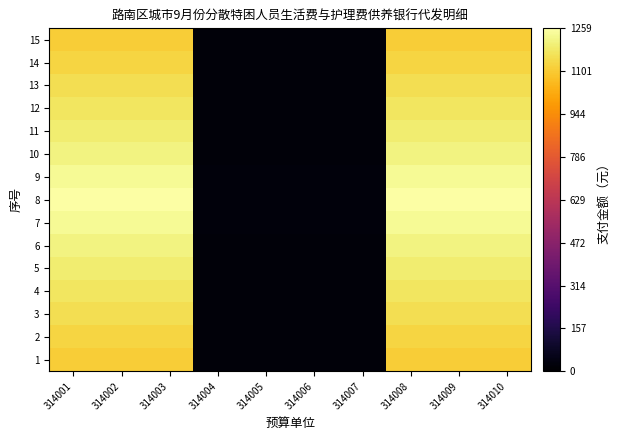

What is the difference between the highest and lowest values at 314010?

148.0